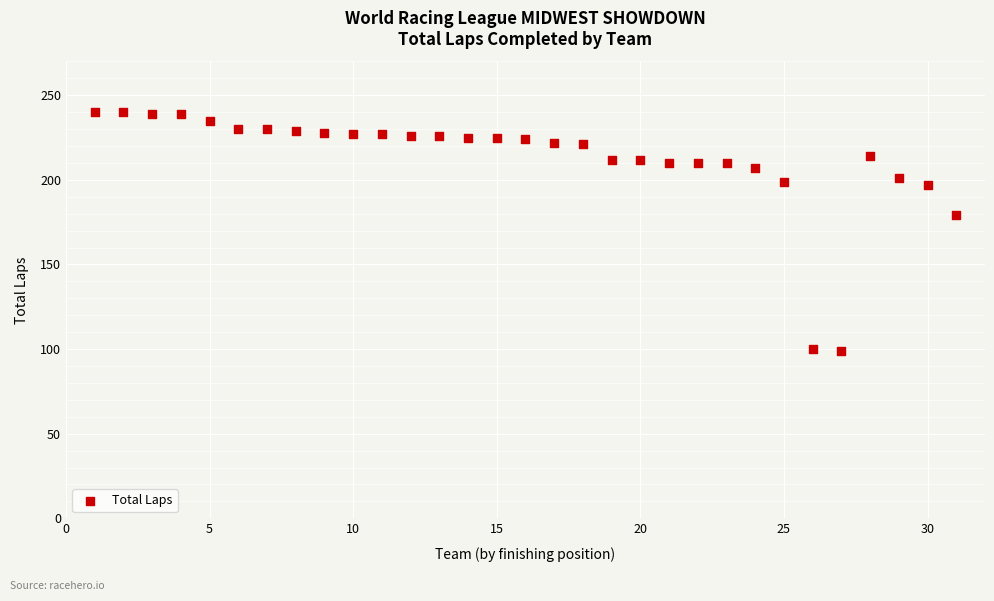

What Y value in the scatter plot is closest to 169?

179